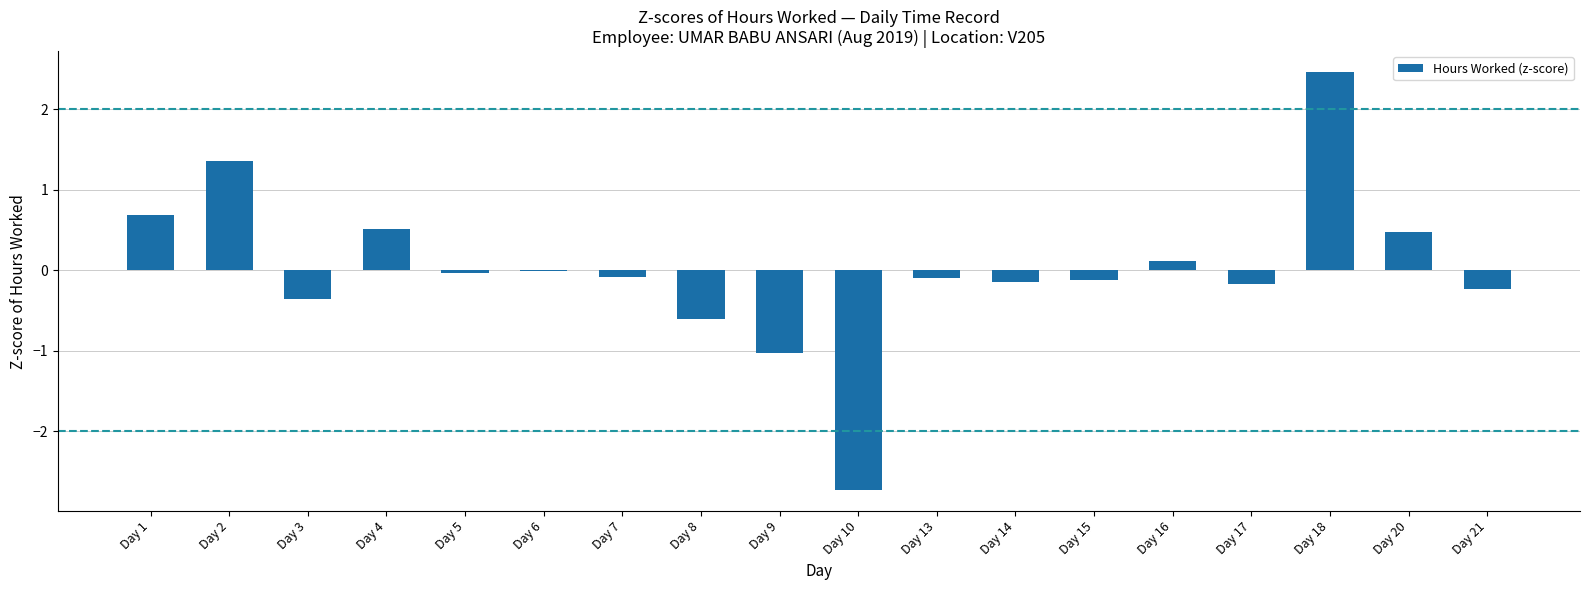

What is the greatest value displayed?

2.5